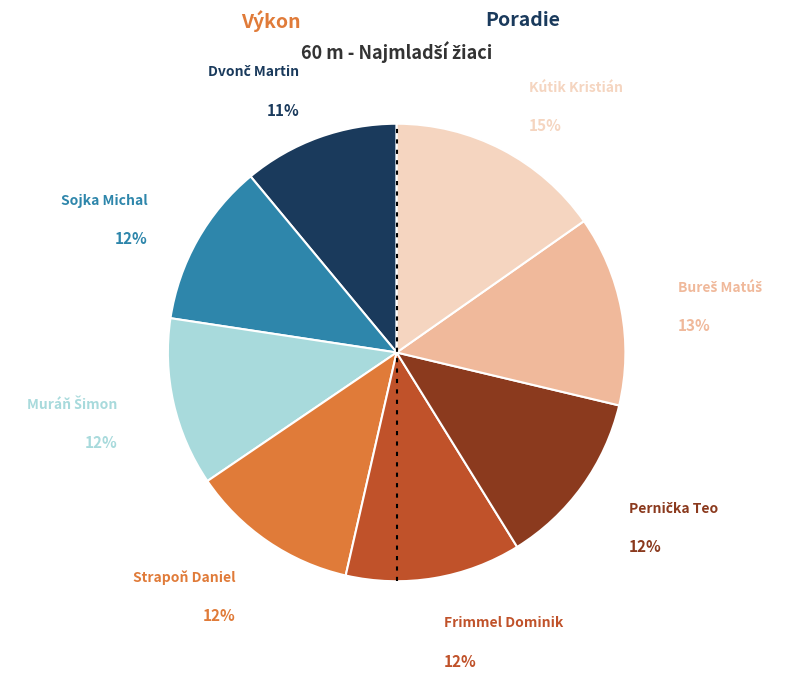

To the nearest percent, what is the difference between the Kútik Kristián and Strapoň Daniel slice percentages?

3%